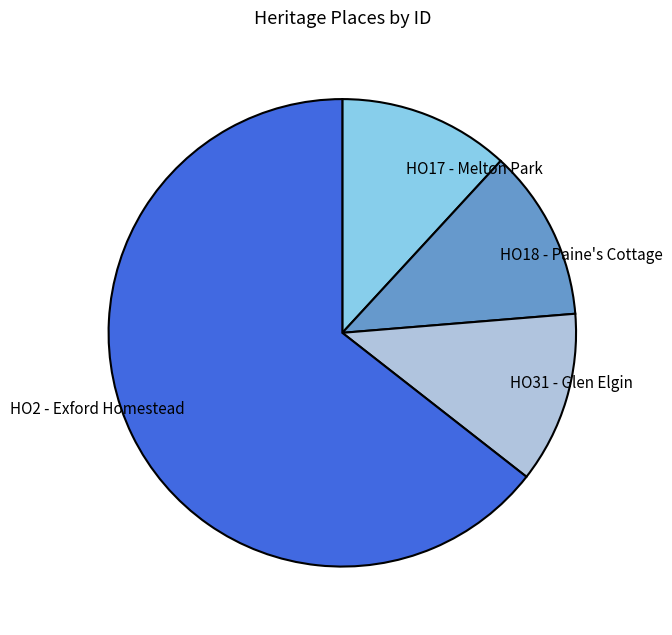

Does HO2 - Exford Homestead represent more than half of the total?

Yes